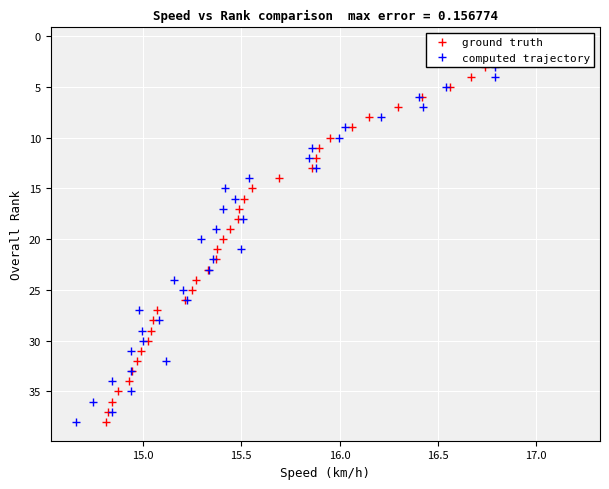

Is the value of computed trajectory at 16 greater than the value of ground truth at 17?

No